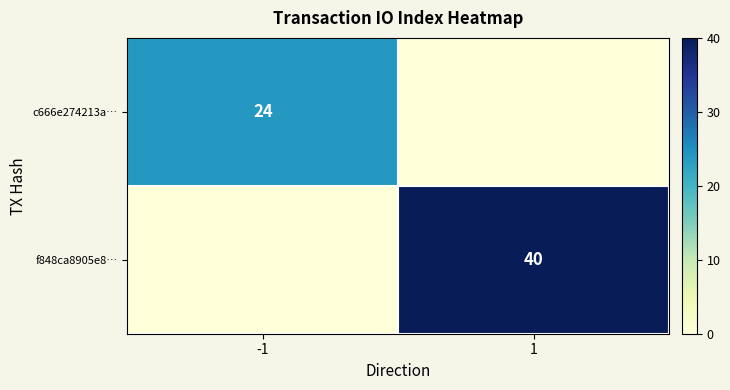

What is the total value across all series at -1?

24